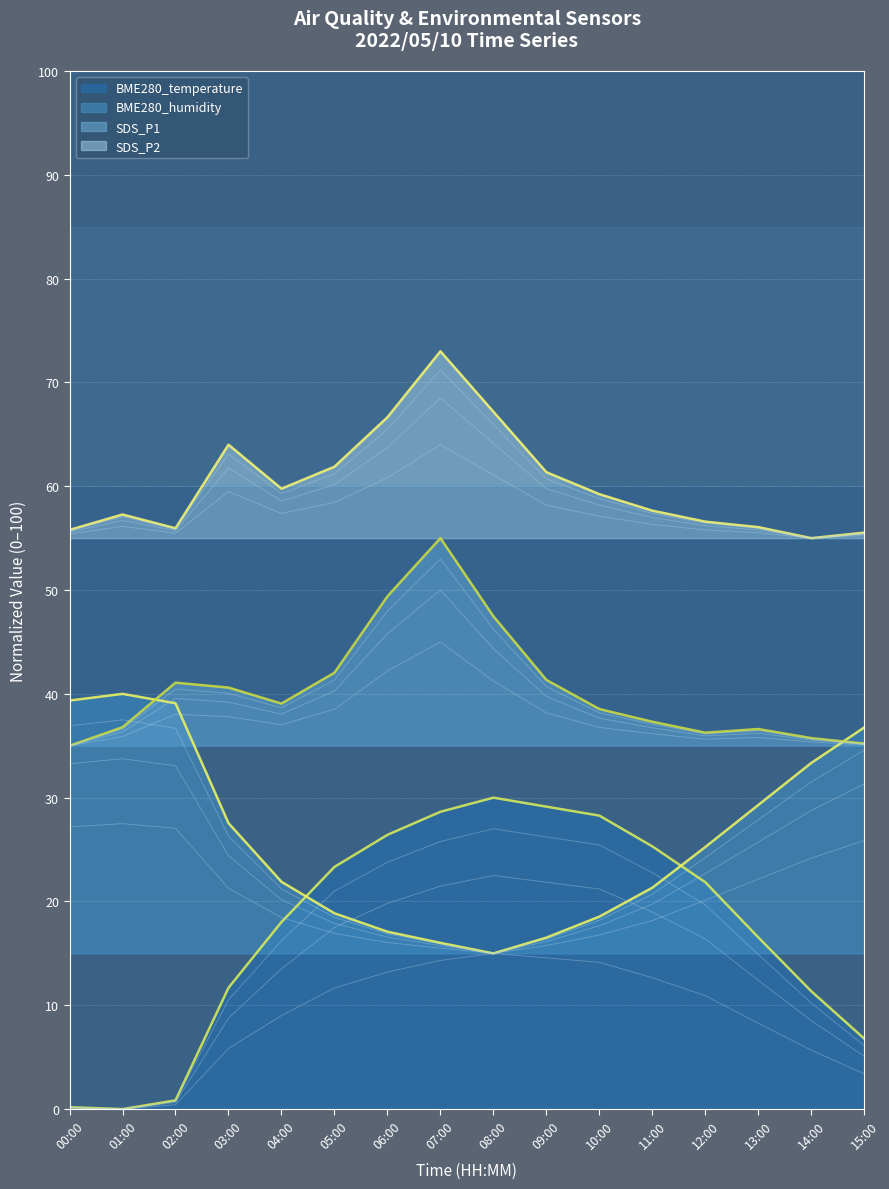

Rank the series at 04:00 from highest to lowest value.

SDS_P2, SDS_P1, BME280_humidity, BME280_temperature